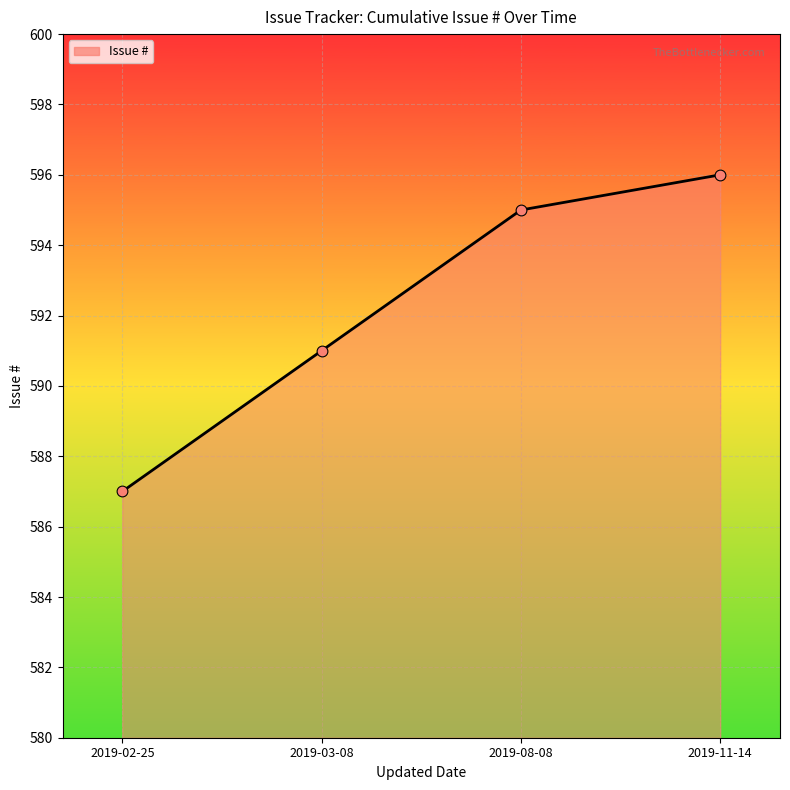

What is the ratio of the value at 2019-08-08 to the value at 2019-11-14?

1.0